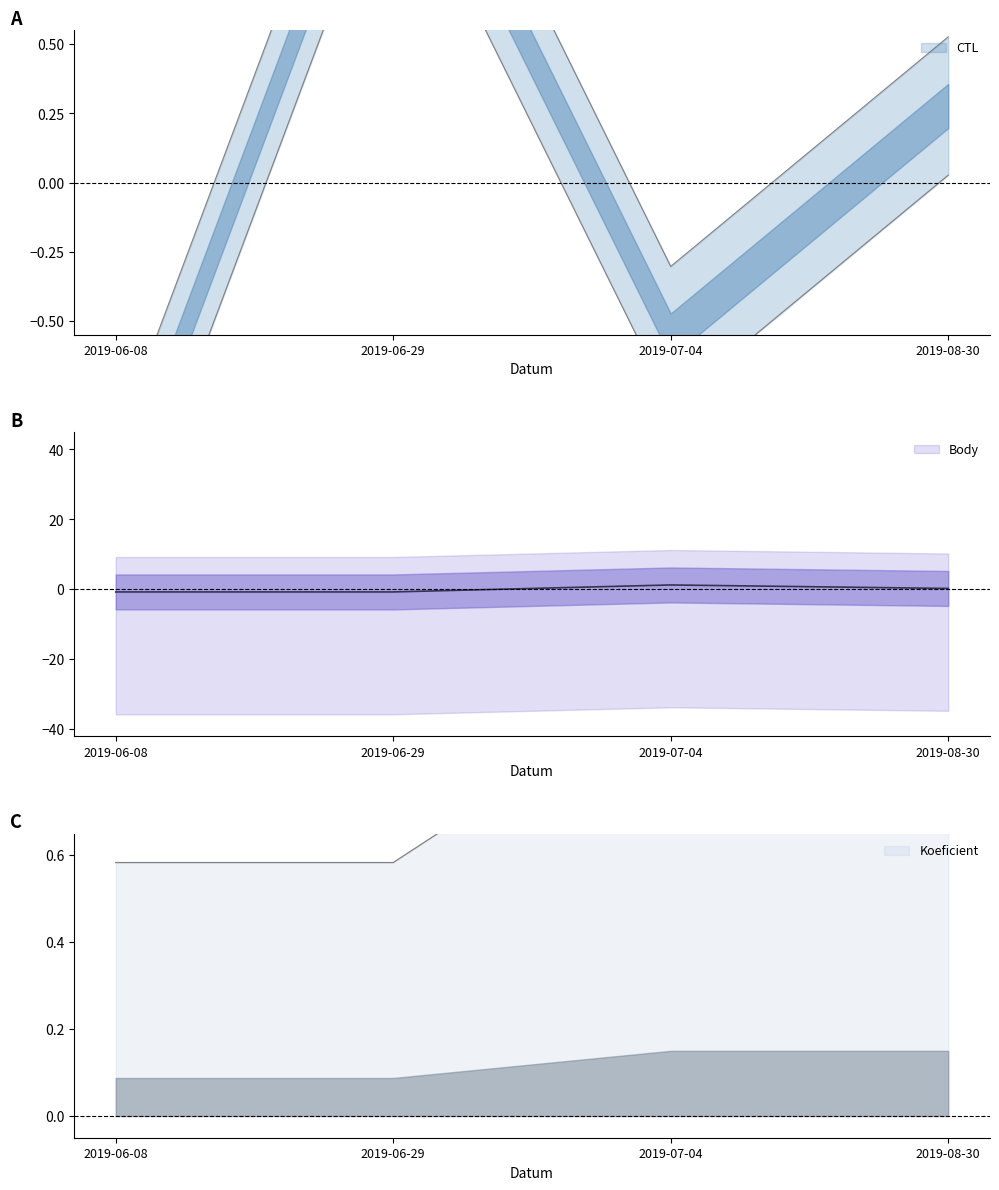

Is it true that CTL equals 2.9 at 2019-06-29?

False